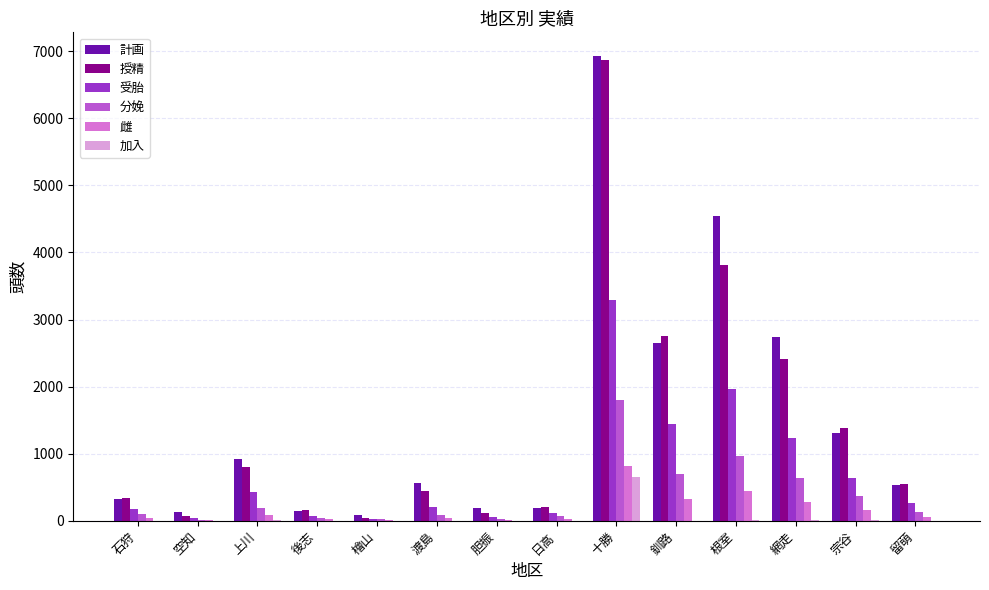

Which category has the highest value in the 計画 series?

十勝